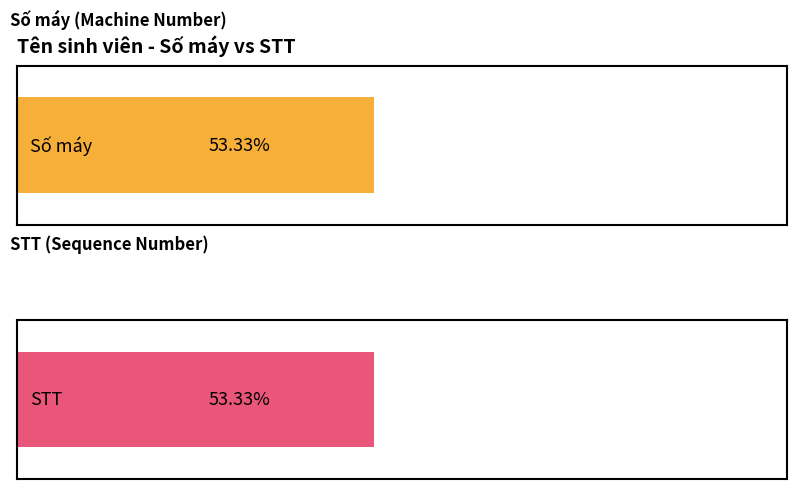

Is it true that Số máy equals 1 at Anh?

False